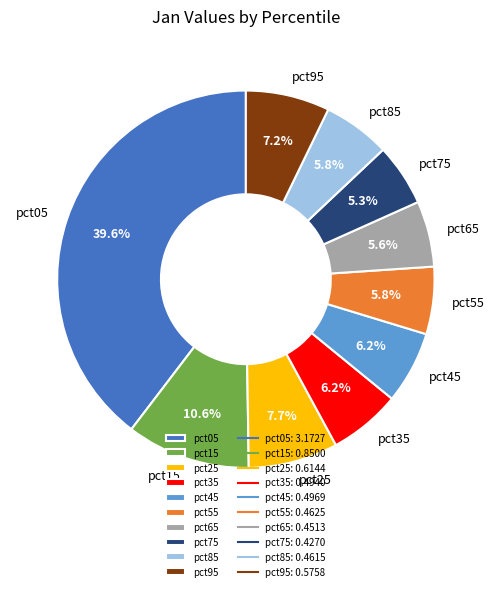

To the nearest percent, what portion does pct75 represent?

5%